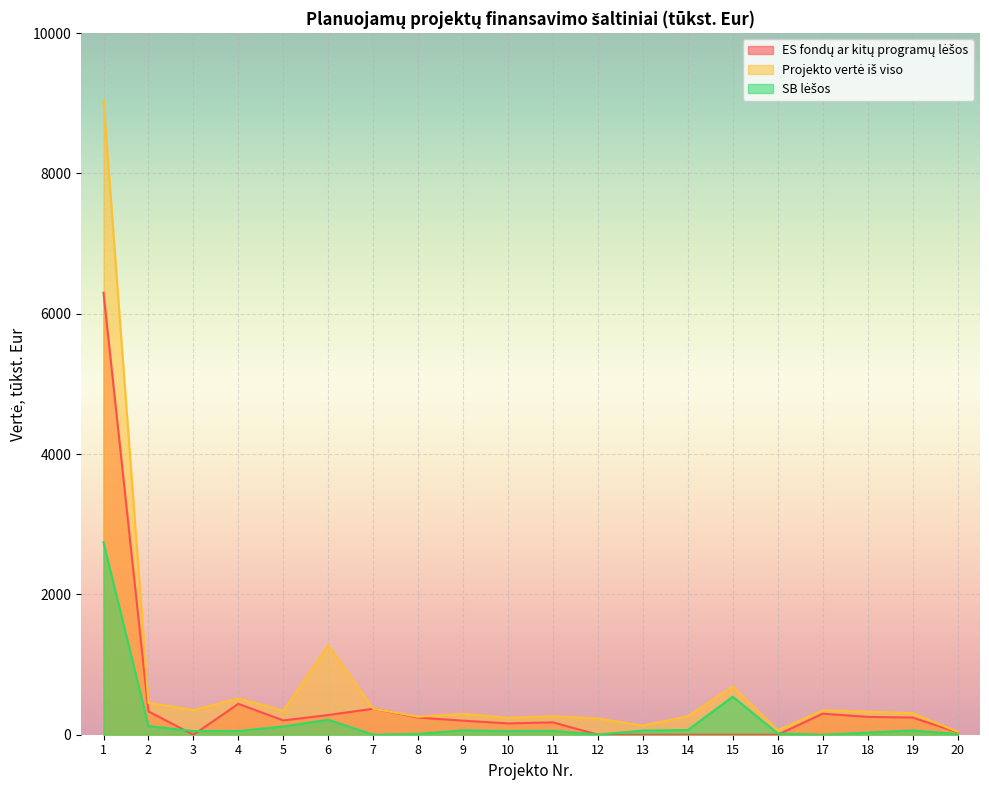

Reading right to left, what are all the values shown in this chart?

ES fondų ar kitų programų lėšos: 34.0	244.8	254.6	300.0	0.0	0.0	0.0	0.0	0.0	176.1	161.3	200.3	244.3	370.7	280.5	203.7	440.2	0.0	332.0	6300.4
Projekto vertė iš viso: 42.5	306.0	329.5	346.0	63.6	686.8	262.8	130.1	230.8	262.3	240.2	297.7	256.1	370.7	1274.4	339.3	517.9	350.2	454.6	9043.2
SB lėšos: 8.5	61.2	30.0	0.0	17.6	541.8	67.0	58.5	1.6	55.1	50.4	62.0	11.9	0.0	213.9	117.6	51.8	52.5	122.6	2742.8